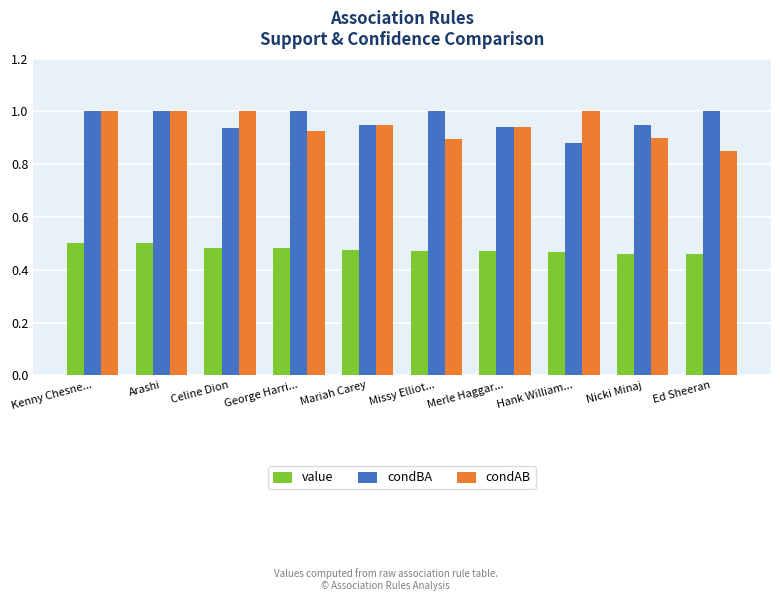

What value does the condBA series have at Kenny Chesne...?

1.0